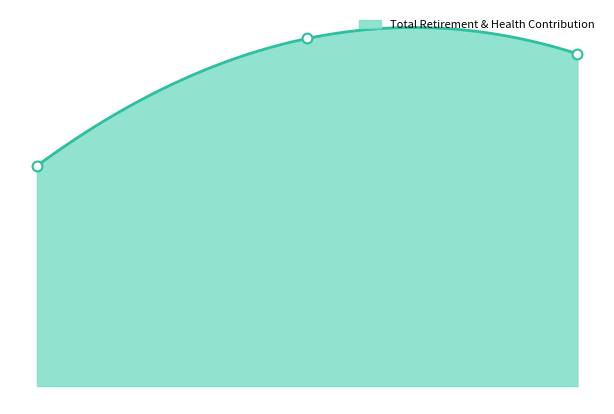

What is the ratio of the value at 1.00 to the value at 0.00?

1.6